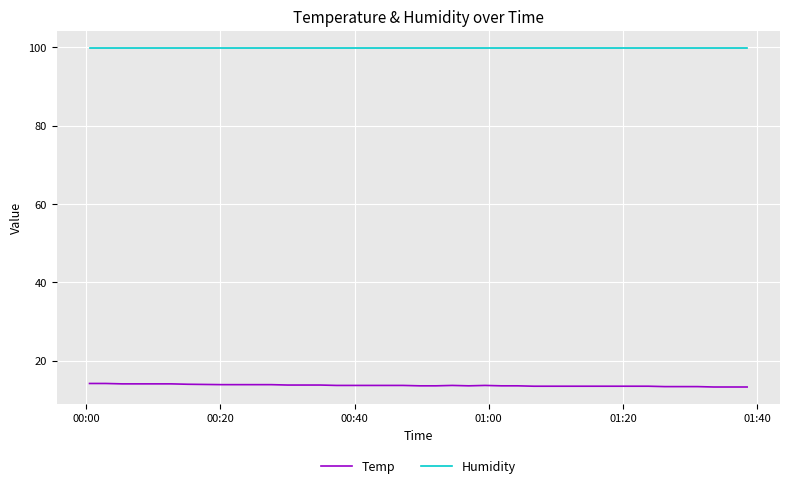

Rank the series by their maximum value, from highest to lowest.

Humidity, Temp